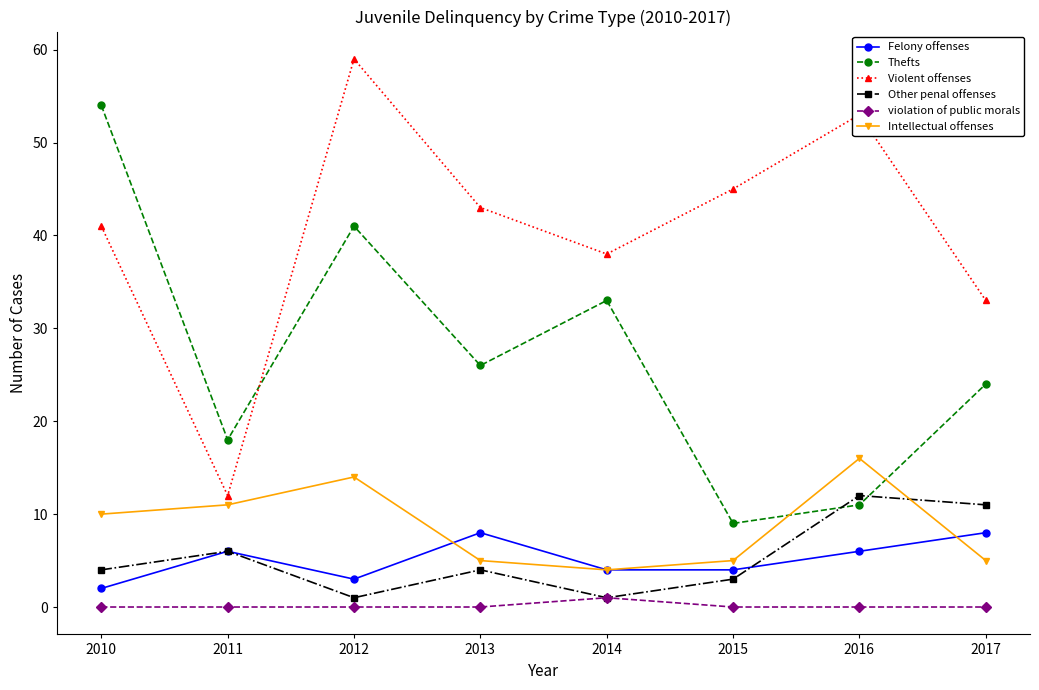

Which category has the lowest value in the Intellectual offenses series?

2014